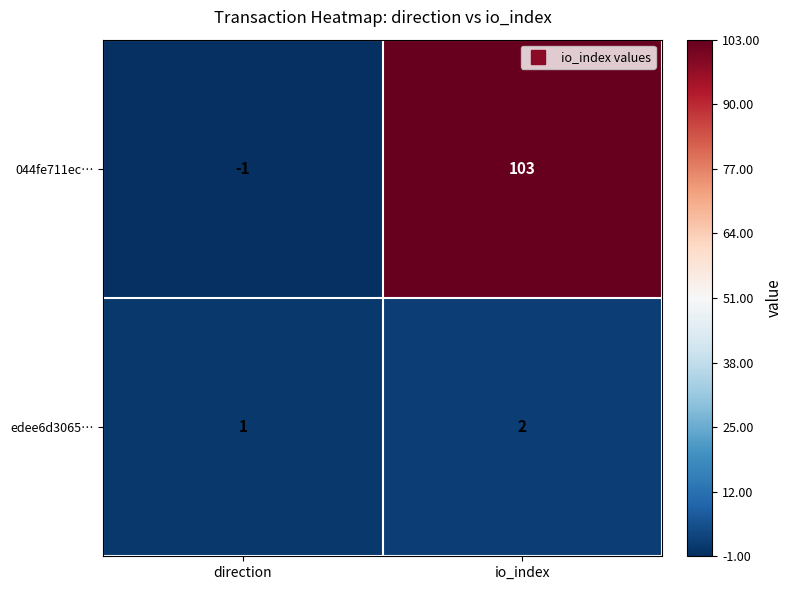

What is the difference between the highest and lowest values at io_index?

101